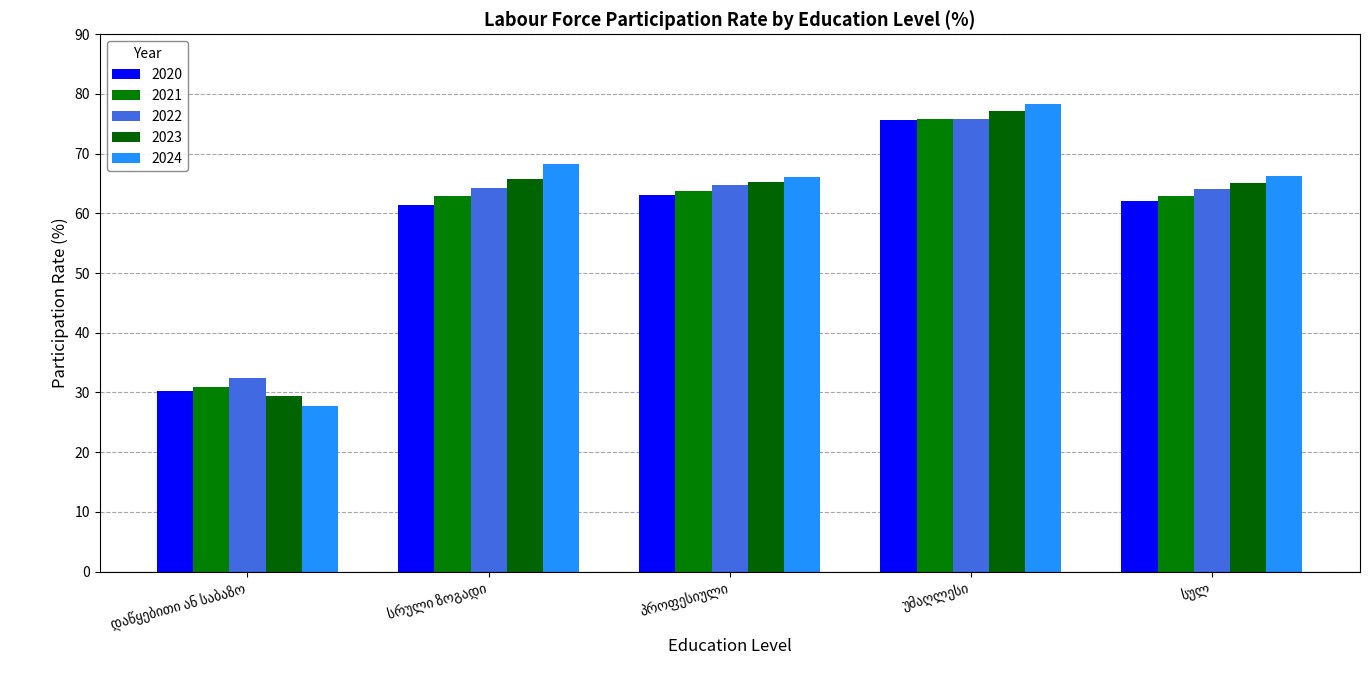

How many data points in 2021 are less than 62?

1